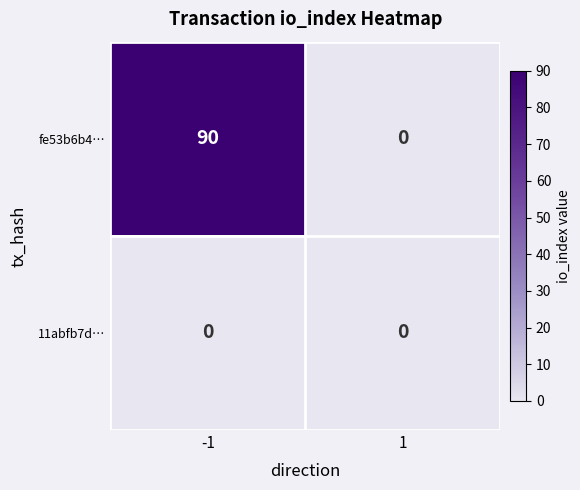

What is the approximate value of fe53b6b4… at -1, to the nearest 10?

90